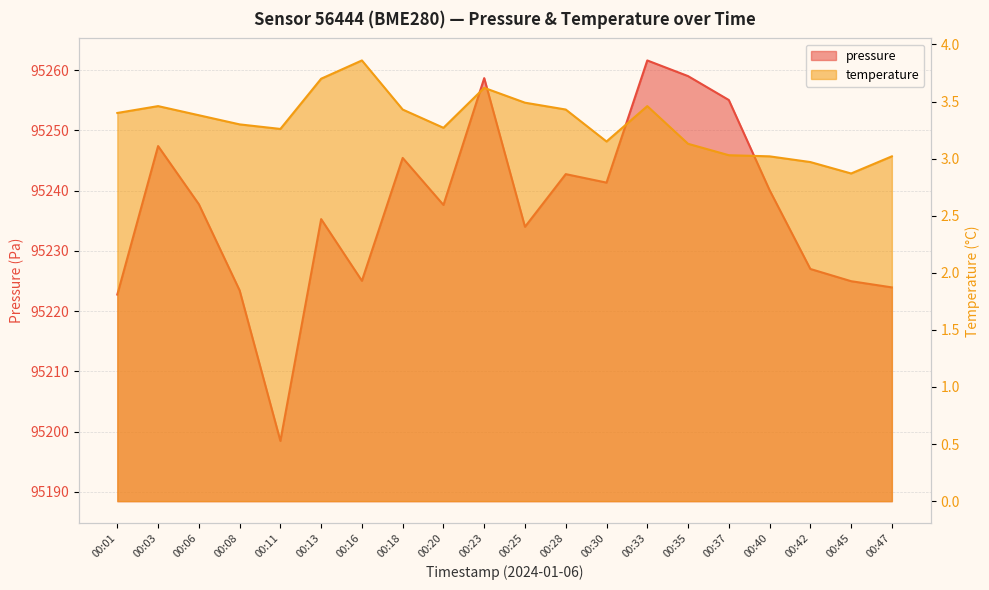

True or false: pressure has more than 2 points higher than both neighbors.

True